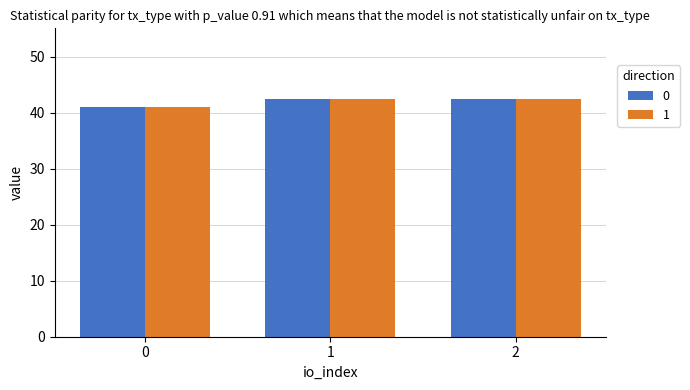

Reading left to right, transcribe all the data shown in this chart.

0: 41.0	42.4	42.4
1: 41.0	42.4	42.4